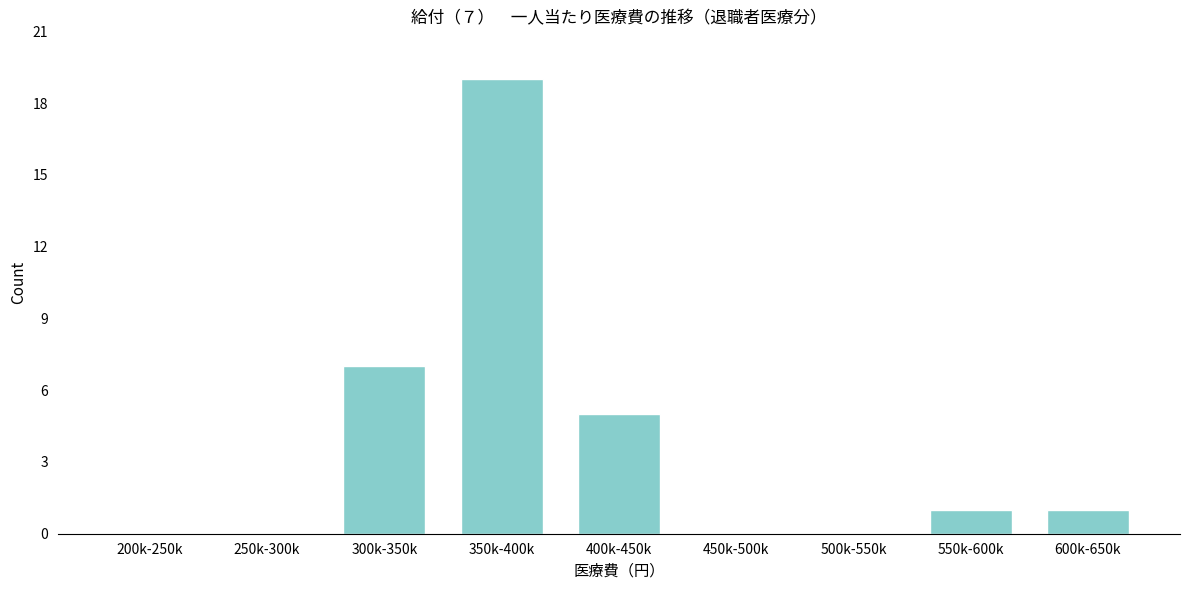

Reading left to right, transcribe all the data shown in this chart.

200k-250k=0	250k-300k=0	300k-350k=7	350k-400k=19	400k-450k=5	450k-500k=0	500k-550k=0	550k-600k=1	600k-650k=1